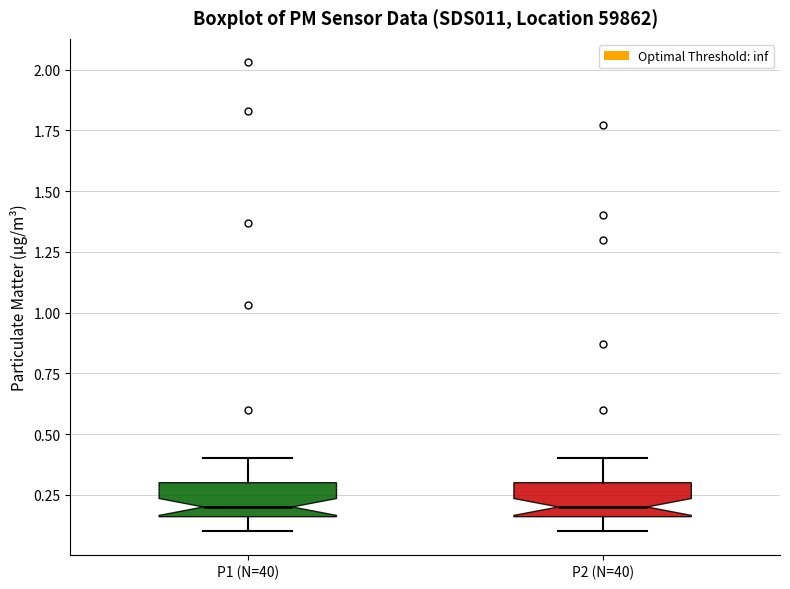

Reading left to right, transcribe this box plot: for each box, give where its median line is, the range the box spans, and where its two whiskers end, as read against the y-axis. The values are not printed on the chart, so give them approximately, as read against the axis.

P1 (N=40): median 0.20, box 0.15 to 0.30, whiskers 0.10 to 0.40
P2 (N=40): median 0.20, box 0.15 to 0.30, whiskers 0.10 to 0.40